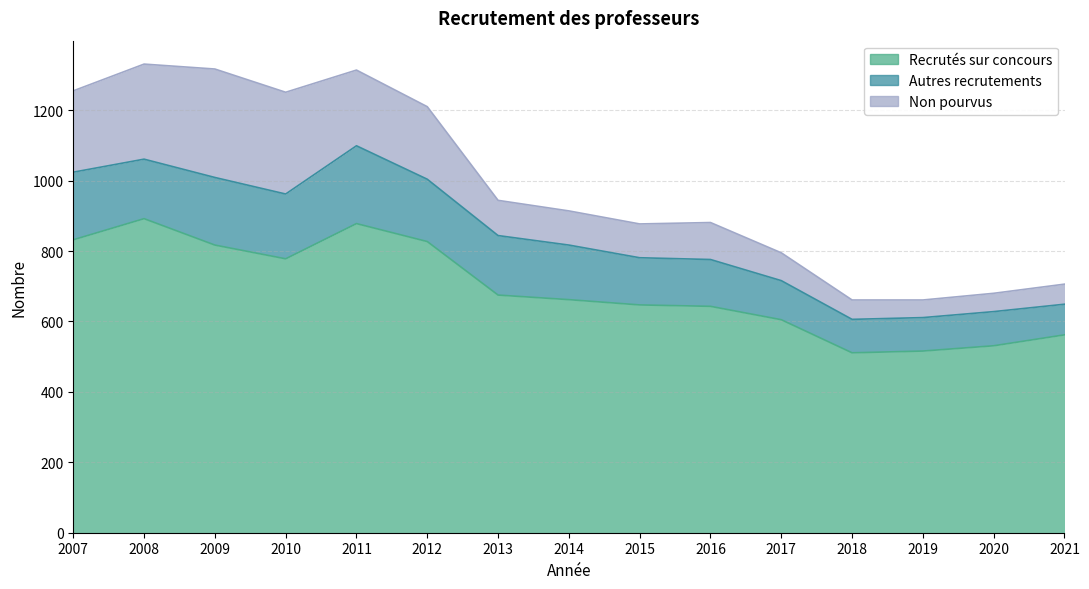

What is the value of the Non pourvus point at the 3rd from the left?

308